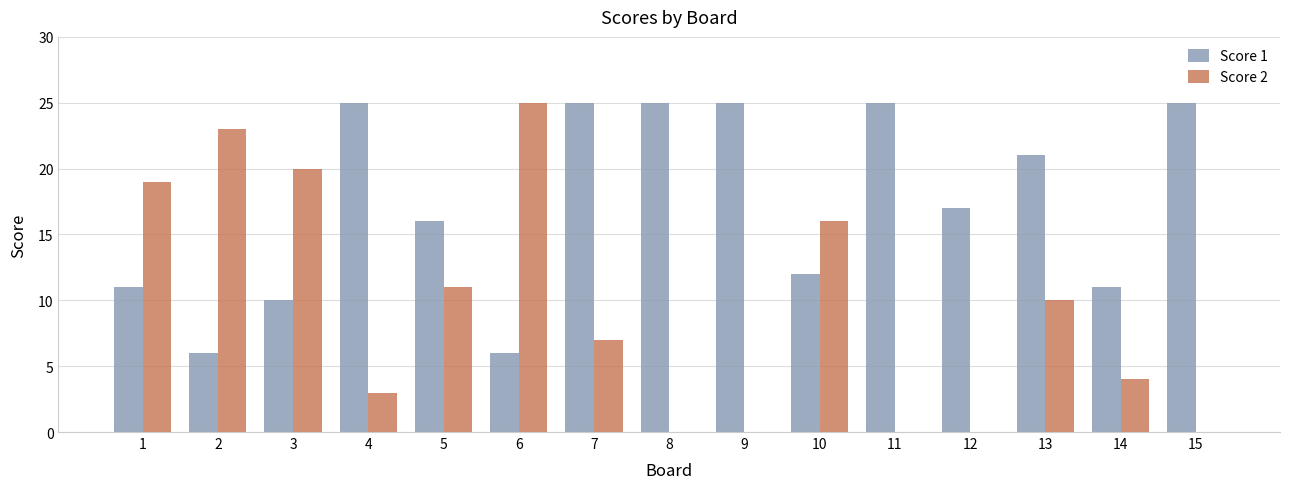

Which series changed the most between 1 and 10?

Score 2